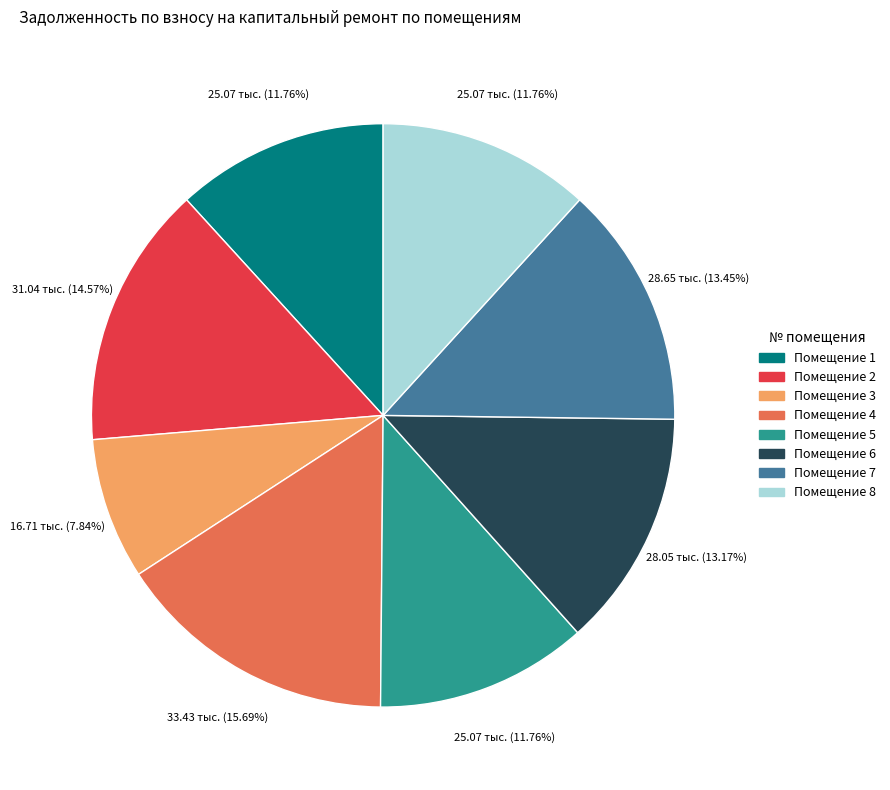

Combined, do Помещение 4 and Помещение 1 account for over 50%?

No